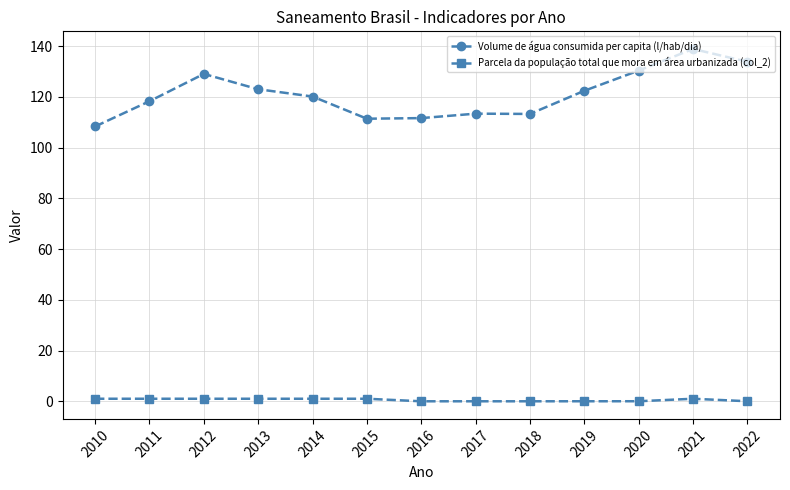

List the series in order of their overall mean, highest first.

Volume de água consumida per capita (l/hab/dia), Parcela da população total que mora em área urbanizada (col_2)